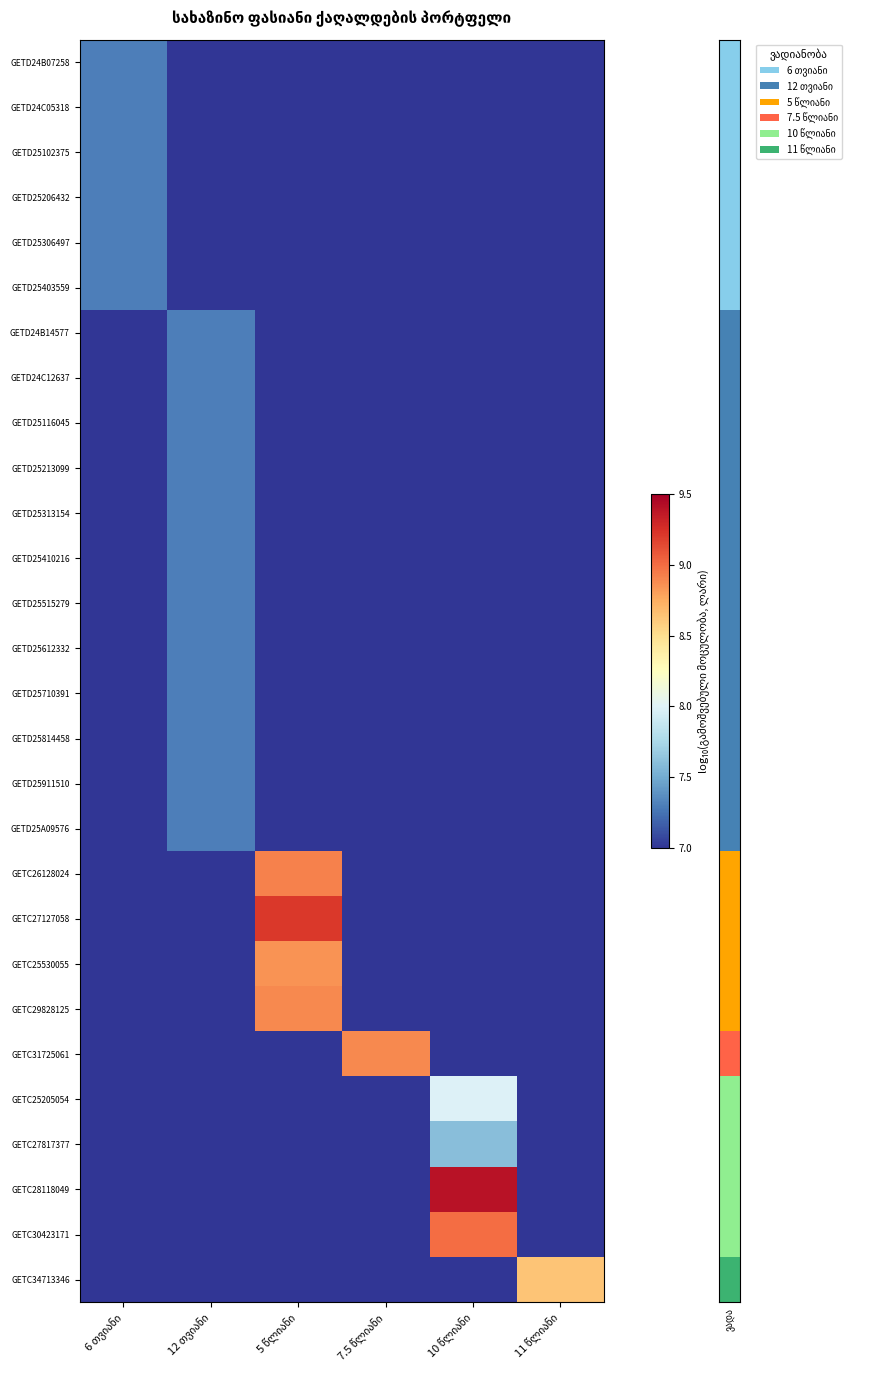

What is the spread (max minus min) of values at 6 თვიანი?

7.3